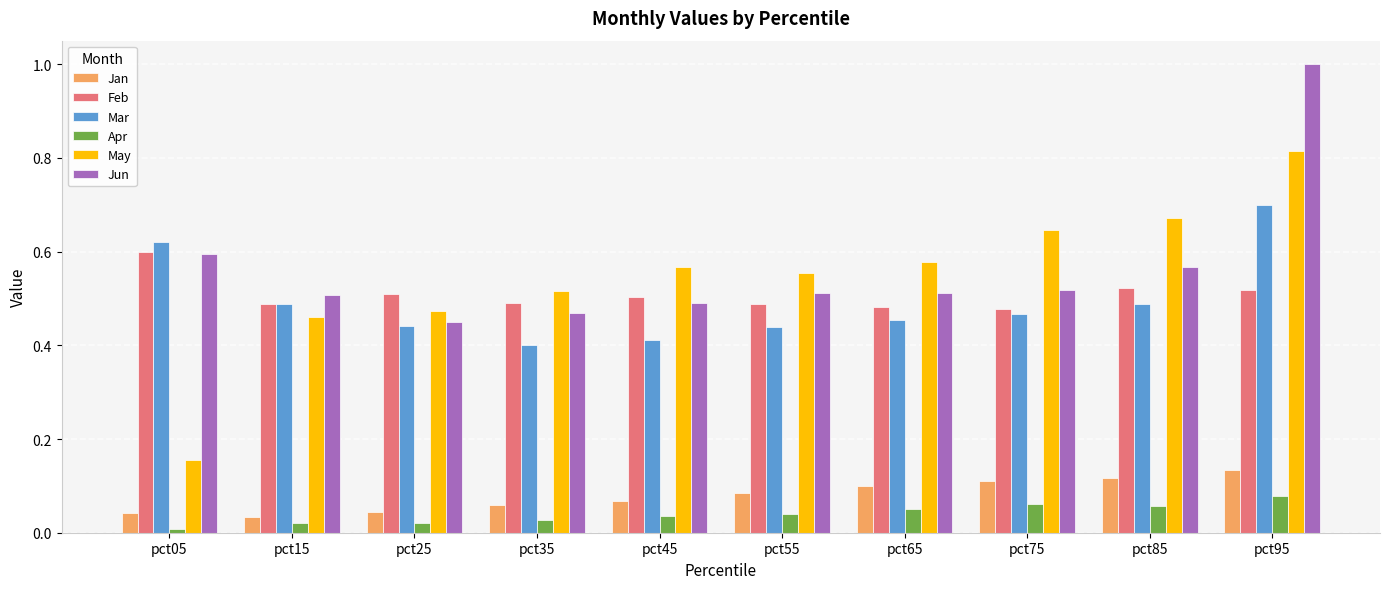

The Feb series shows 0.2 at pct15. True or false?

False